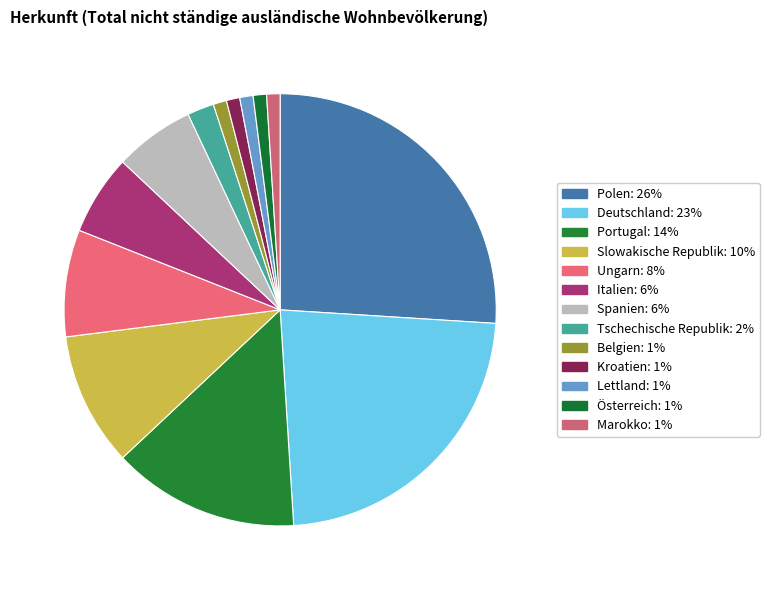

Count the number of slices in the pie.

13